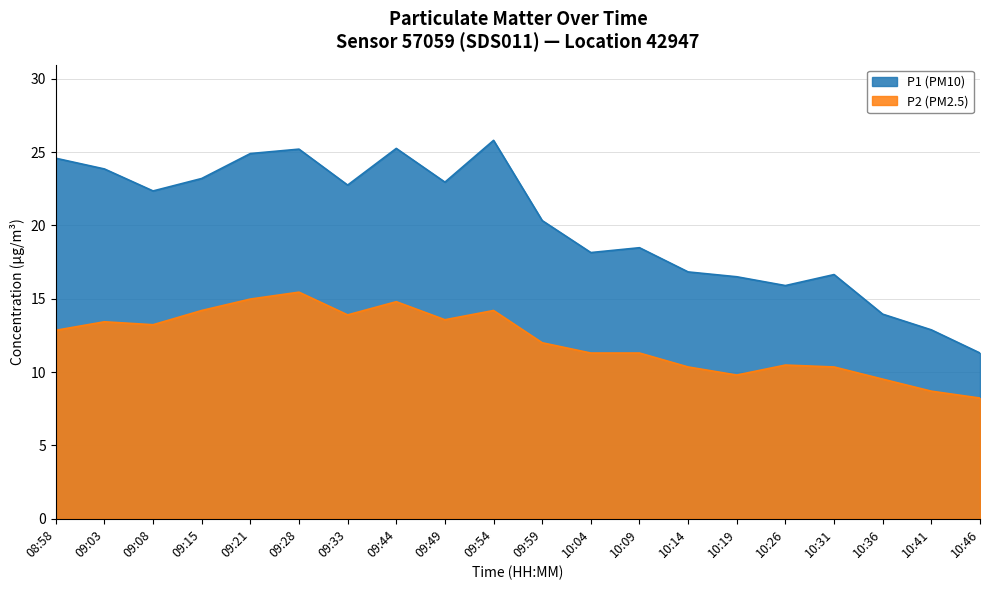

At how many categories does at least one series exceed 9?

20